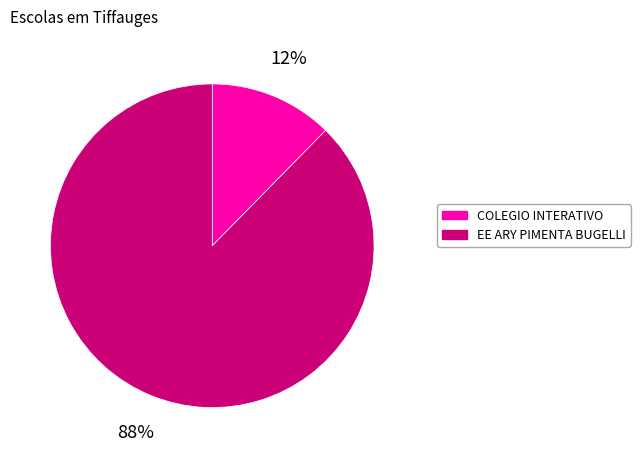

Between EE ARY PIMENTA BUGELLI and COLEGIO INTERATIVO, which is larger?

EE ARY PIMENTA BUGELLI